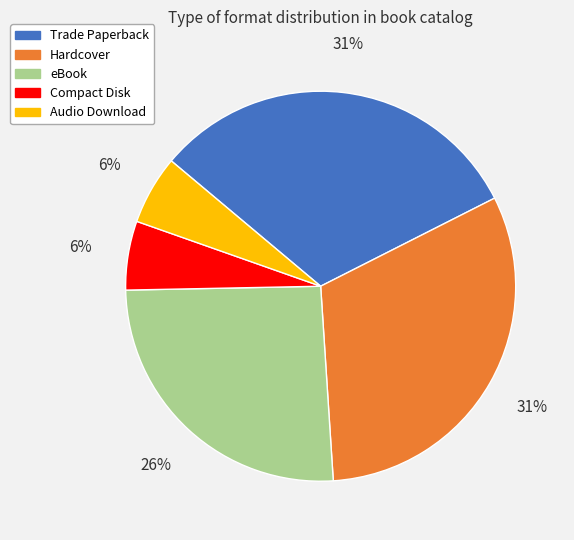

Combined, do Trade Paperback and eBook account for over 50%?

Yes